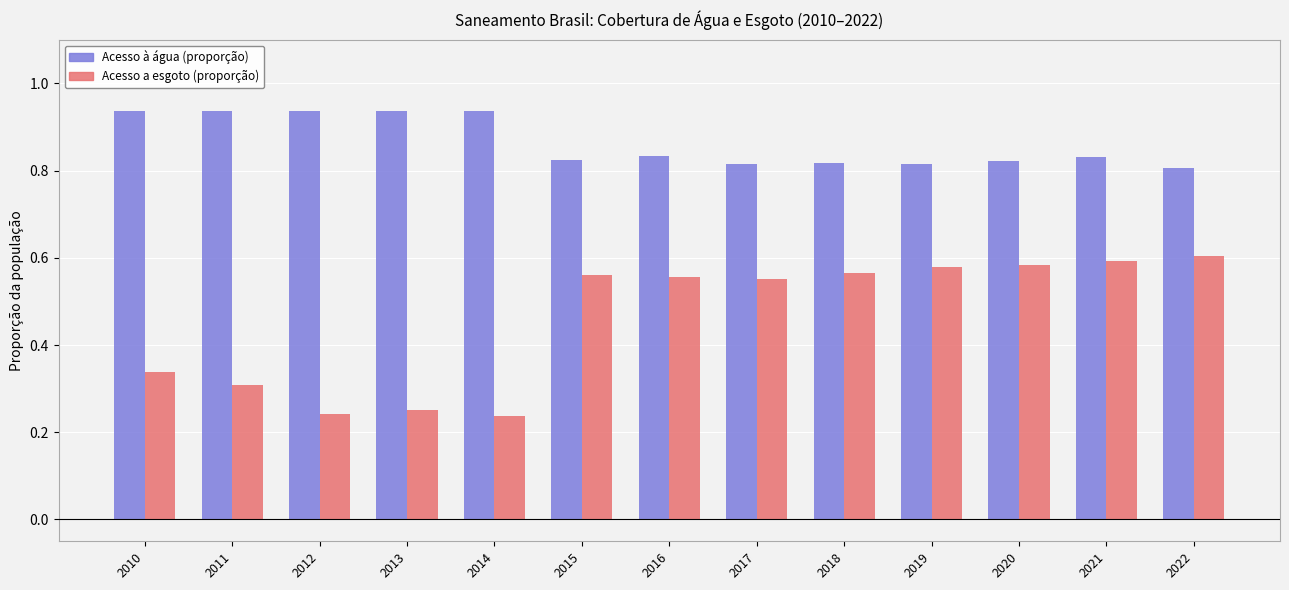

How many bars are there in total?

26